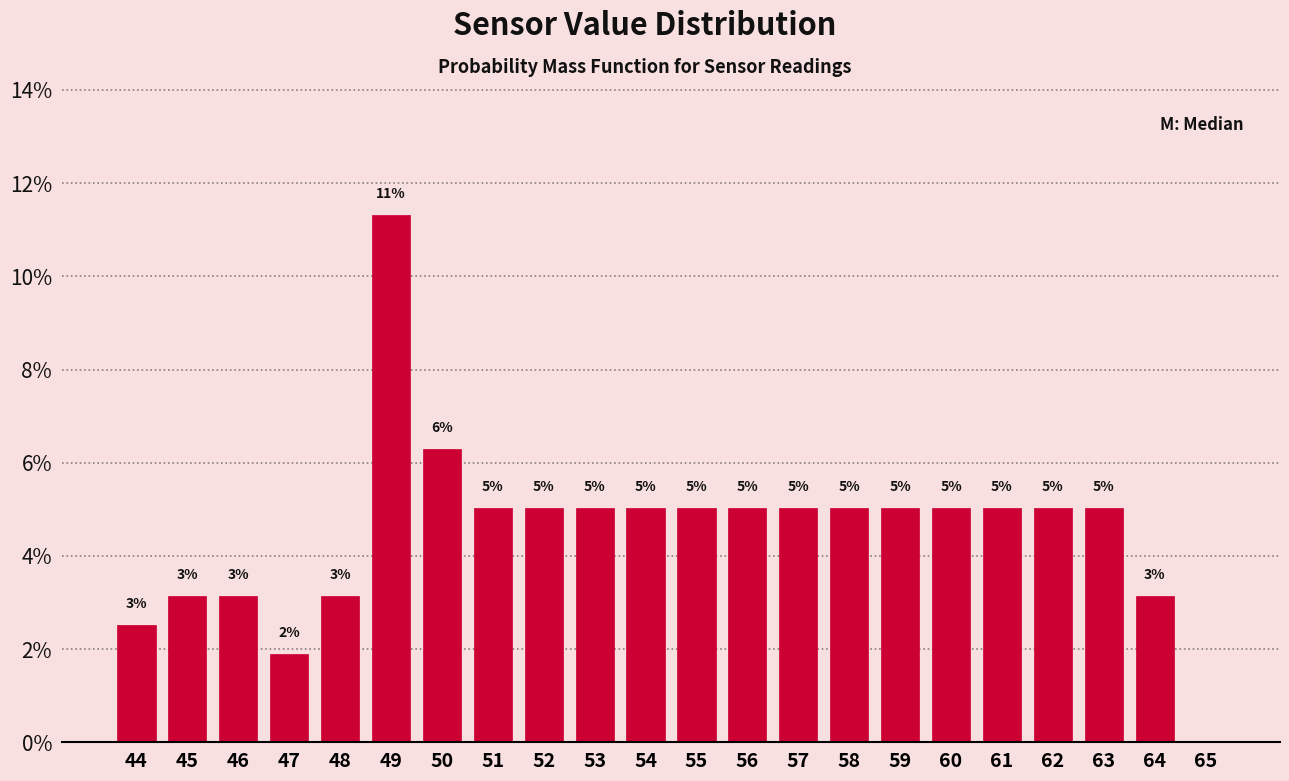

Which has a higher value, 52 or 44?

52